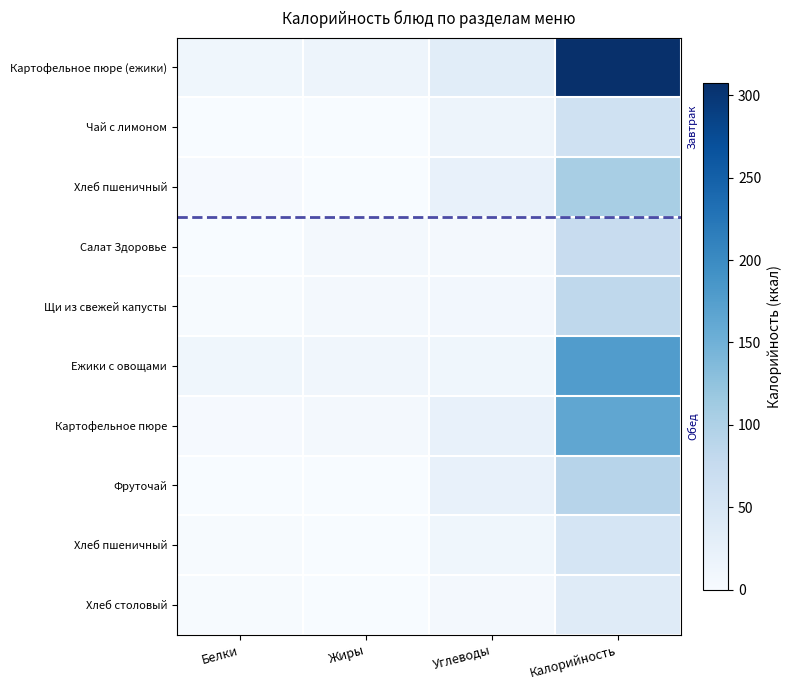

At how many categories does at least one series exceed 184?

1